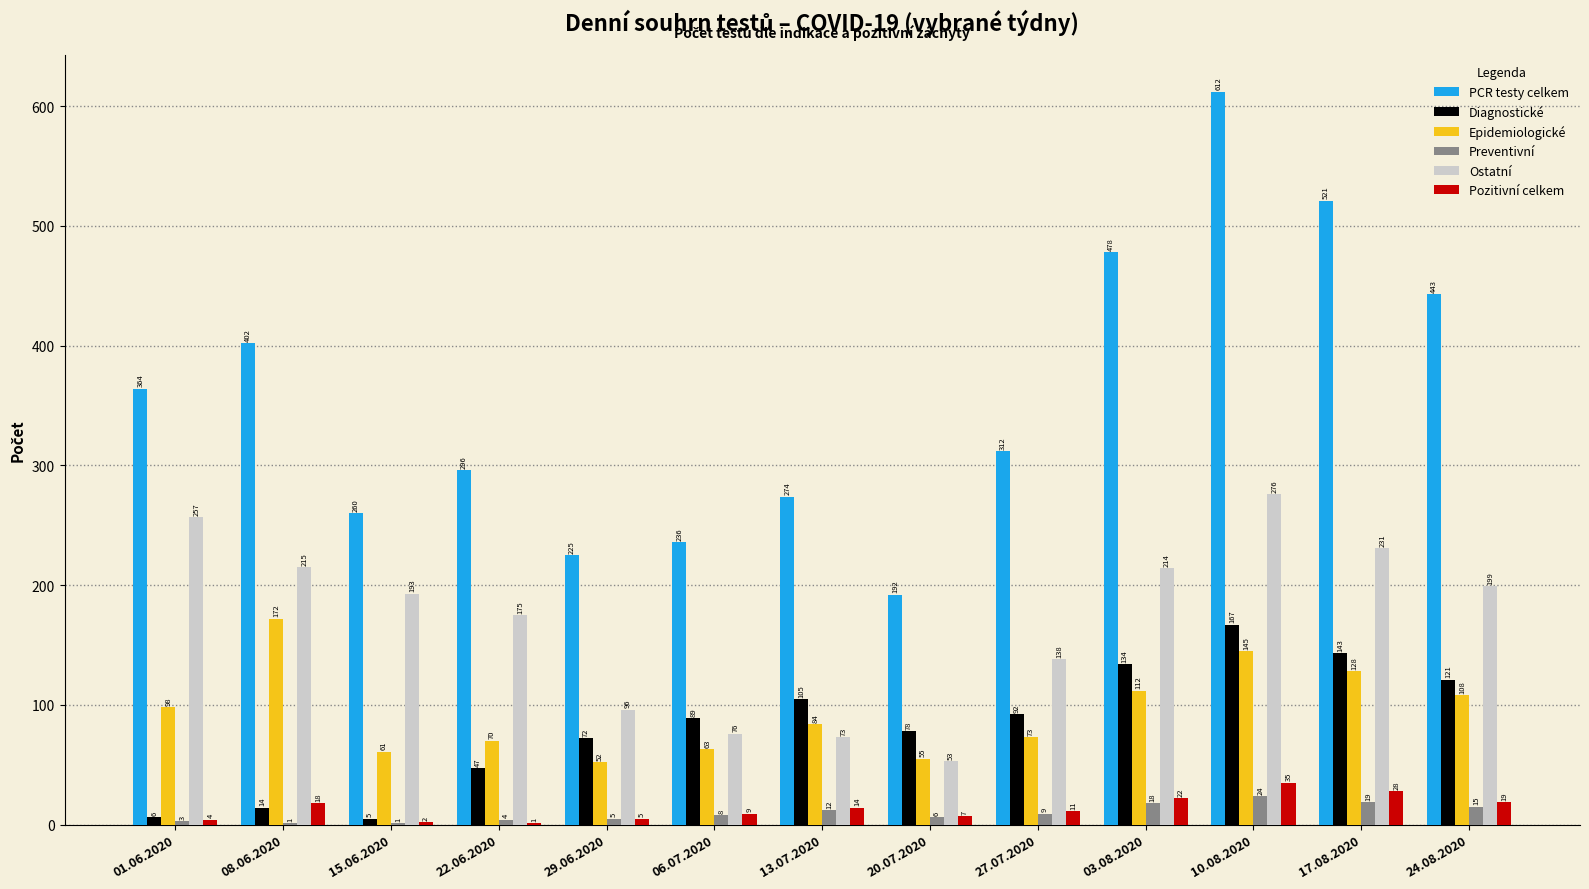

Count the number of data series in this chart.

6